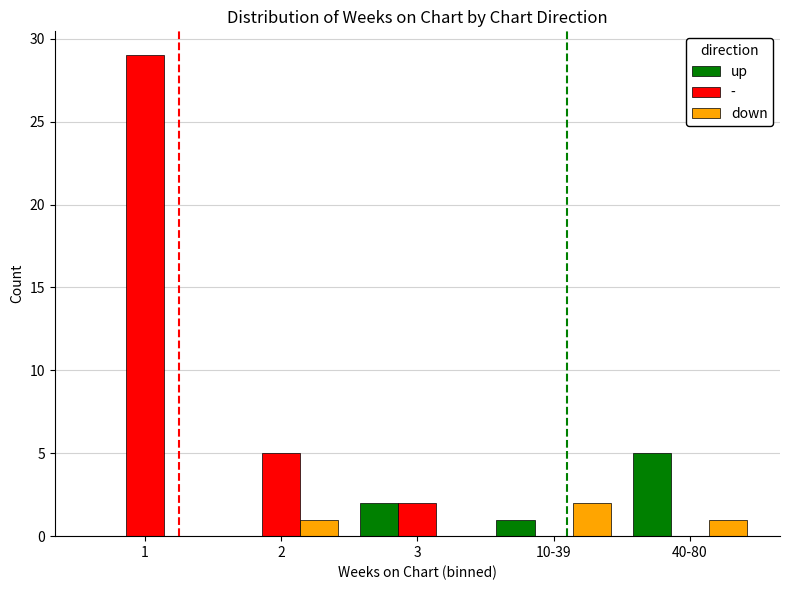

Which series has the largest total across all categories?

-